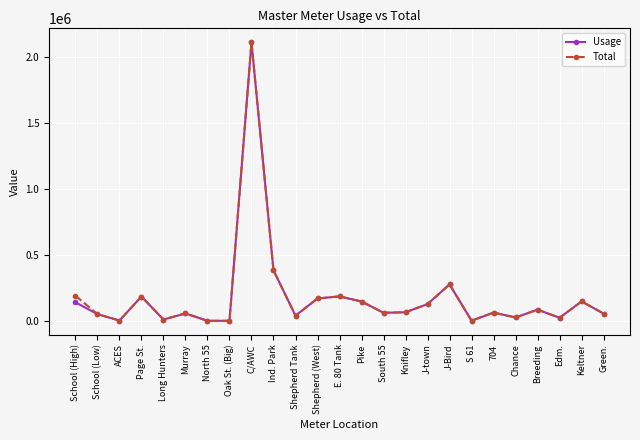

True or false: Total has a value of -1266535 at Oak St. (Big).

False